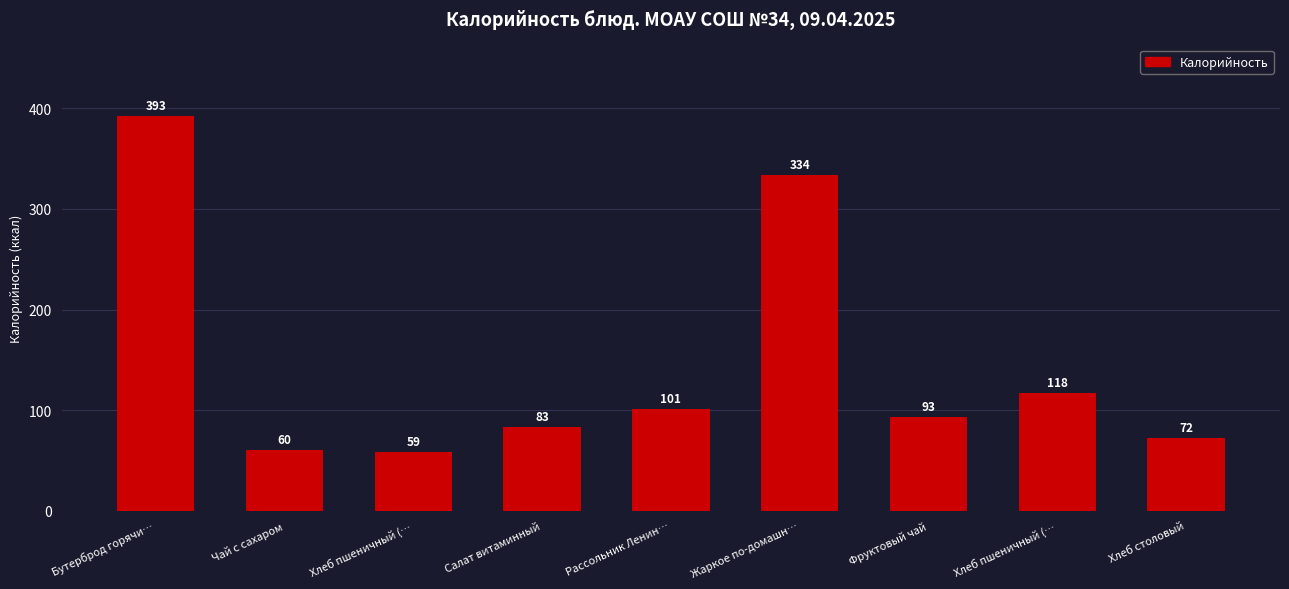

At which label does the data first exceed 92?

Бутерброд горячи…